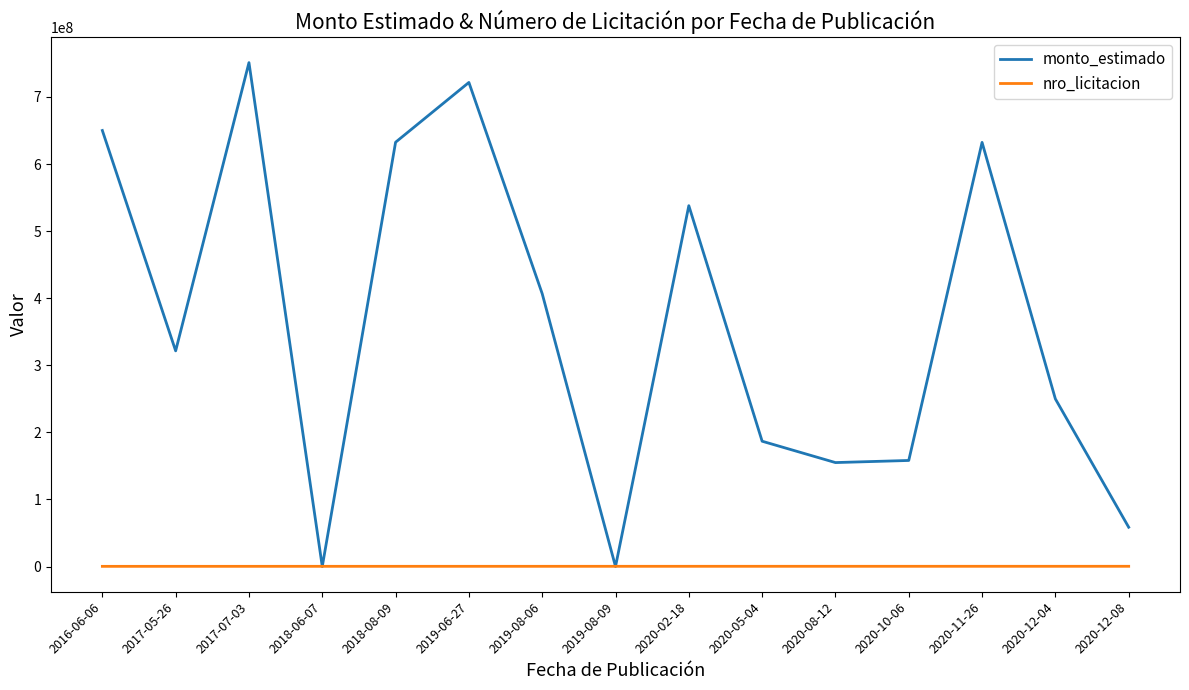

Which series has the largest total across all categories?

monto_estimado